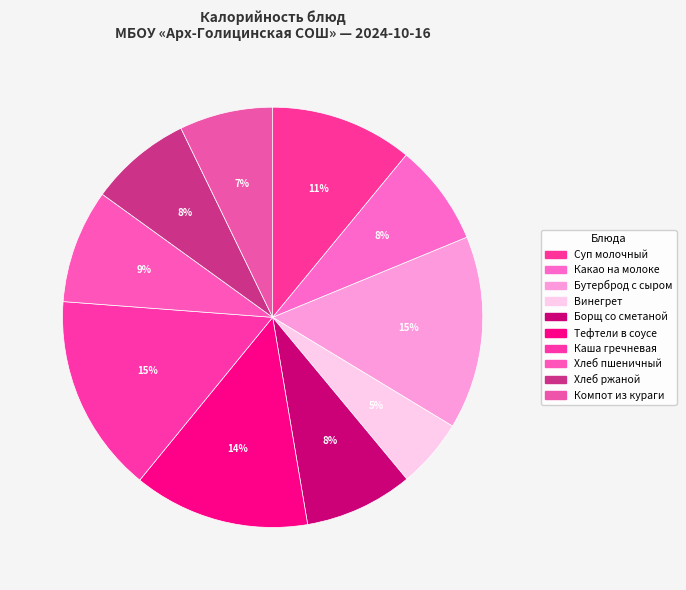

How many slices are in this pie chart?

10